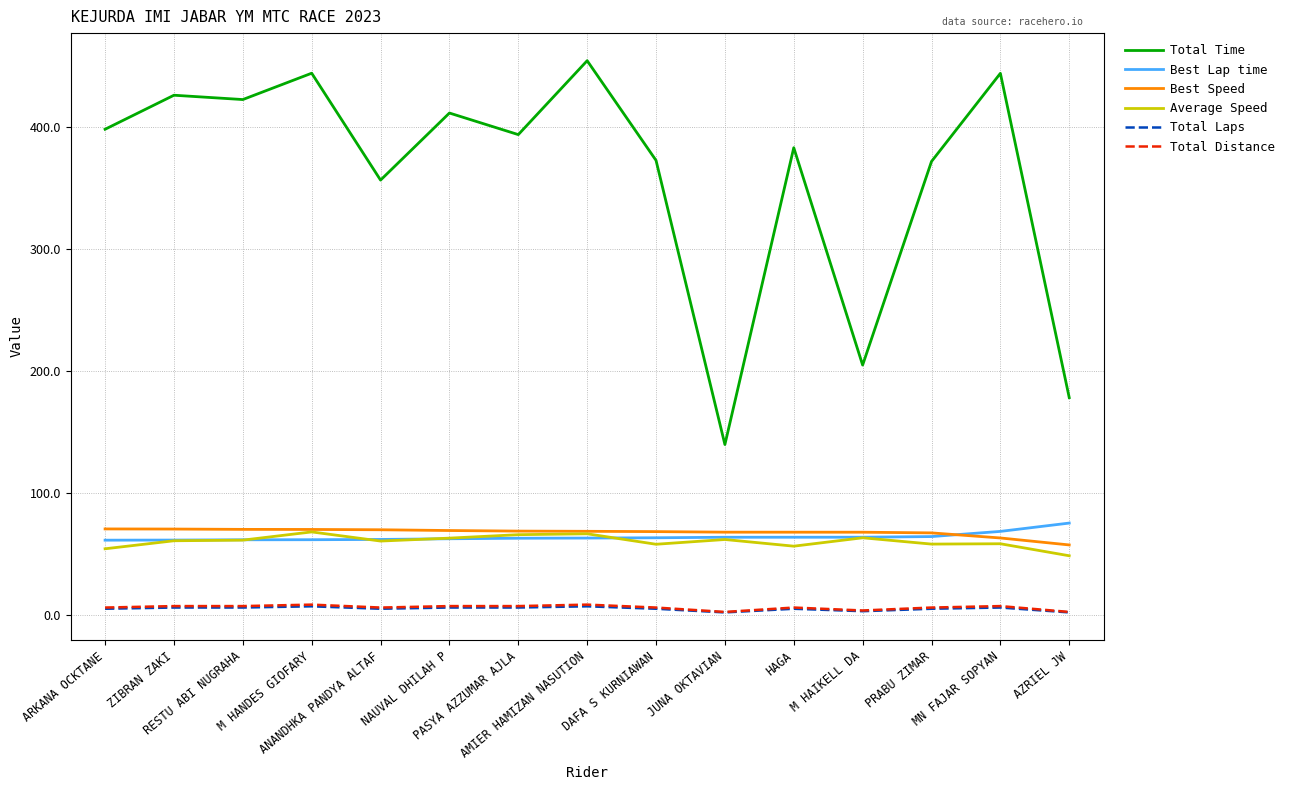

Which series has the widest spread of values?

Total Time